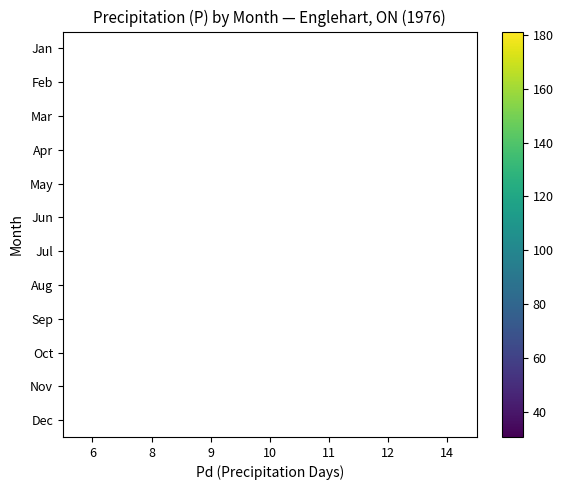

Count the number of categories in the chart.

7